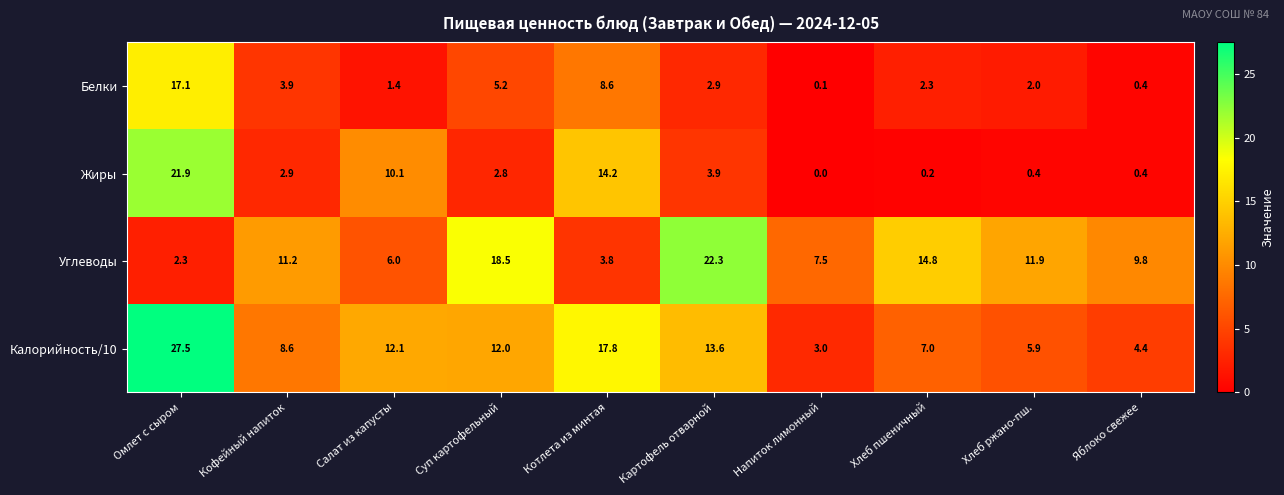

What is the maximum value shown in the chart?

27.5